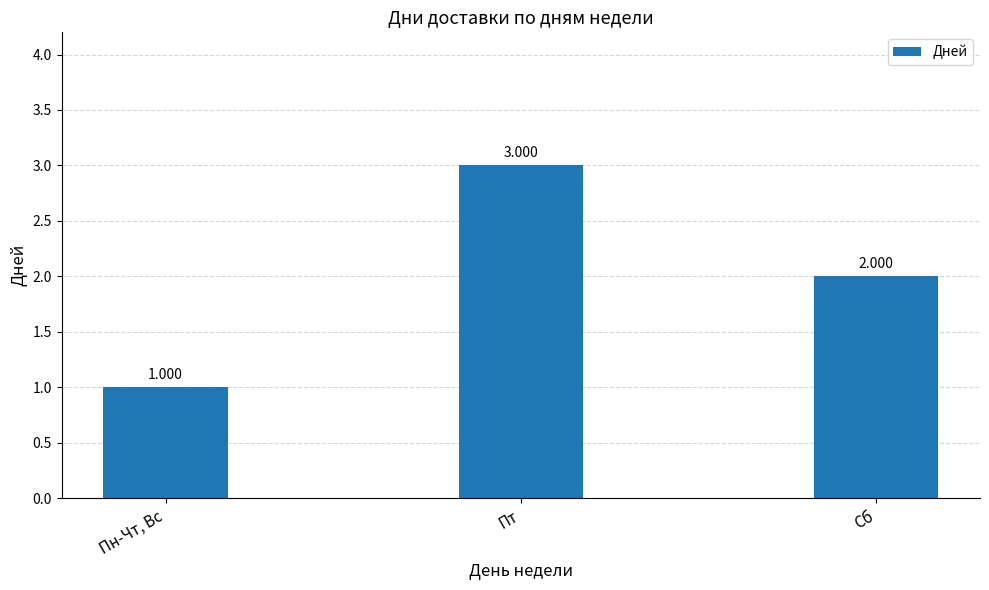

How many bars are there in total?

3